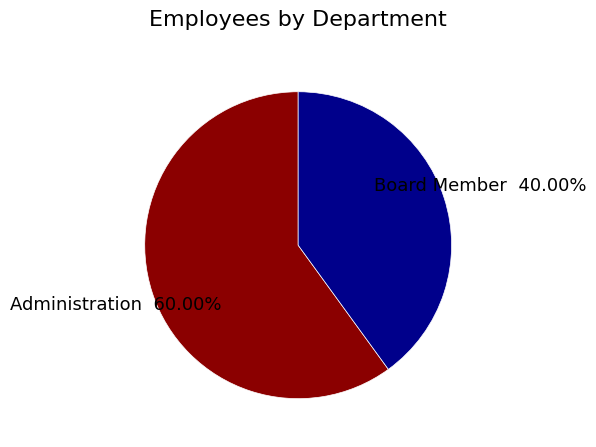

Is there any slice that represents more than half of the pie?

Yes